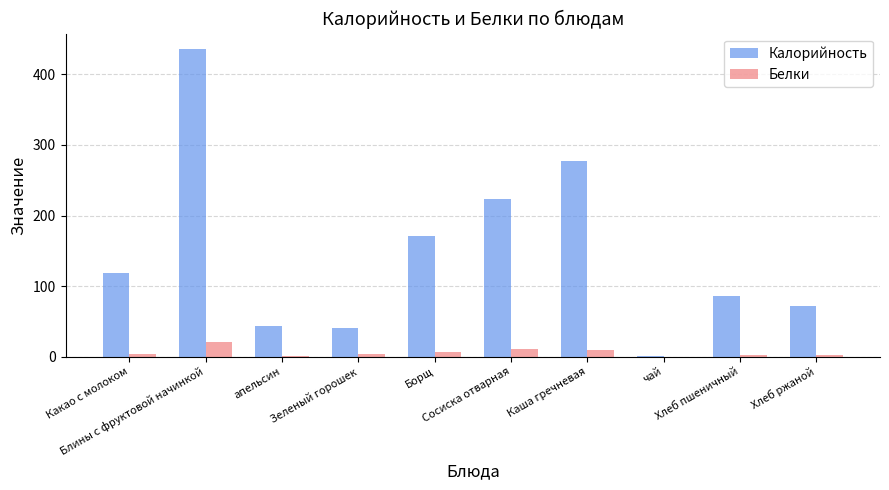

What value does the Калорийность series have at Борщ?

171.0